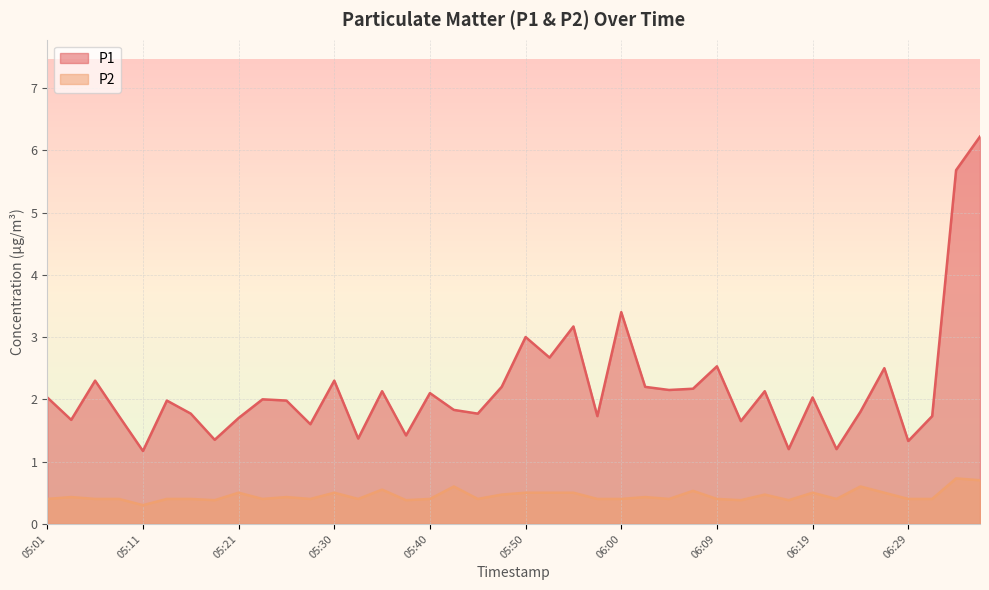

Which series has the widest spread of values?

P1